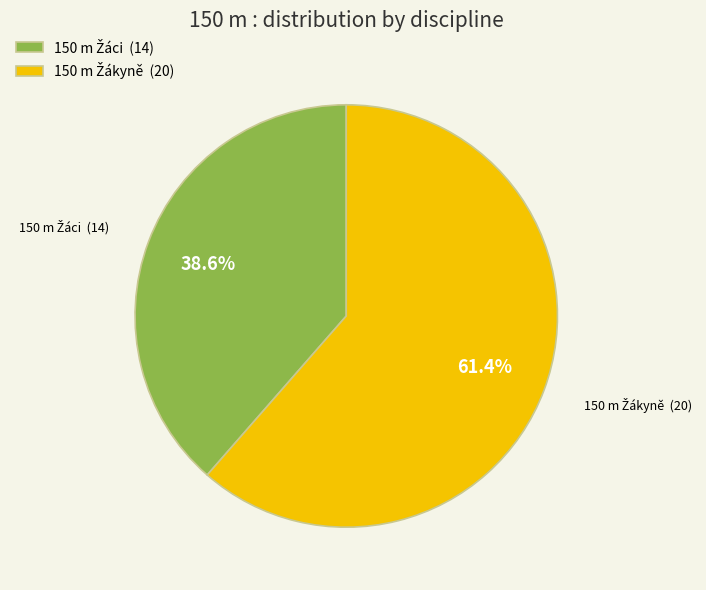

Is there a majority slice in this chart?

Yes